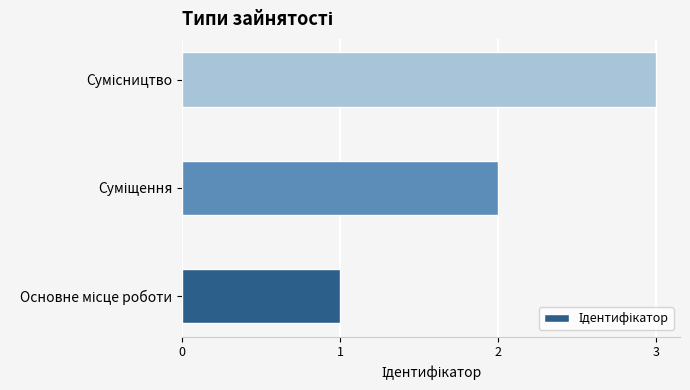

What is the maximum value shown in the chart?

3